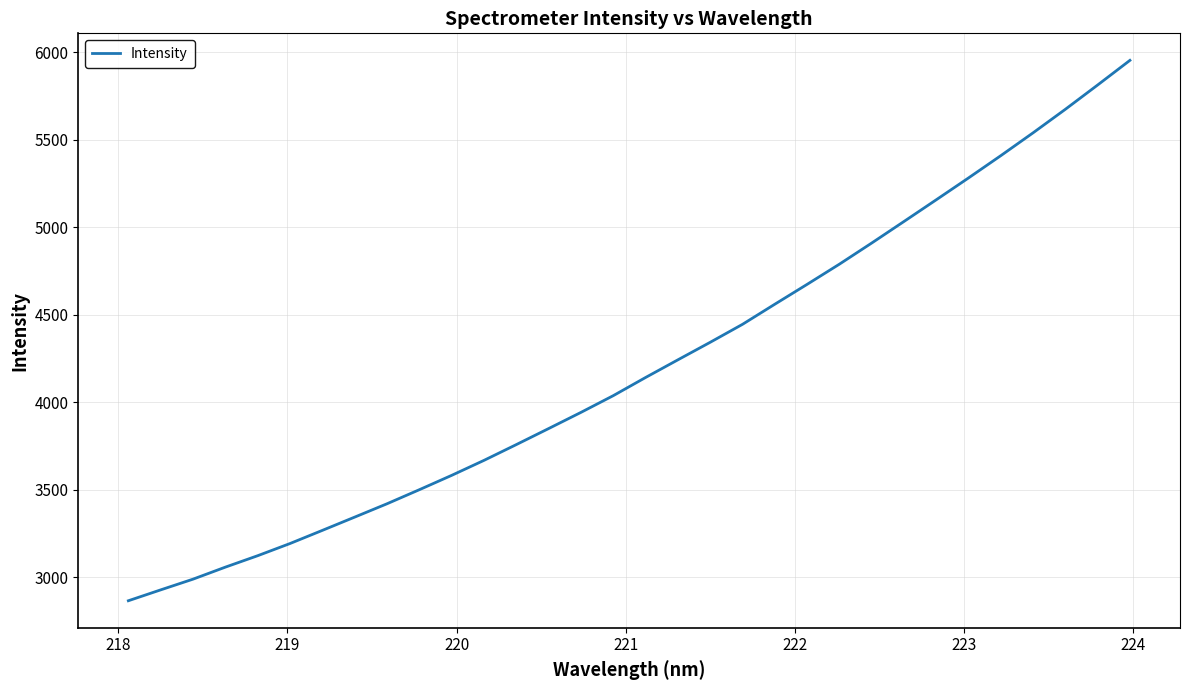

What is the difference between the maximum and minimum values?

3088.9